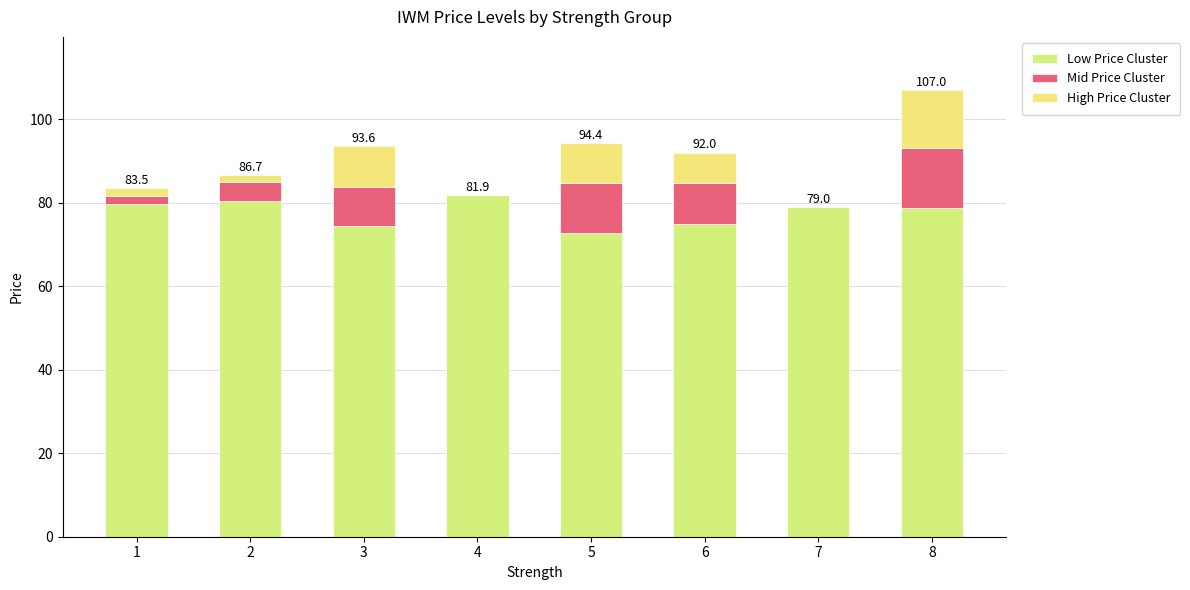

List the labels in order of High Price Cluster value, largest first.

8, 3, 5, 6, 1, 2, 4, 7